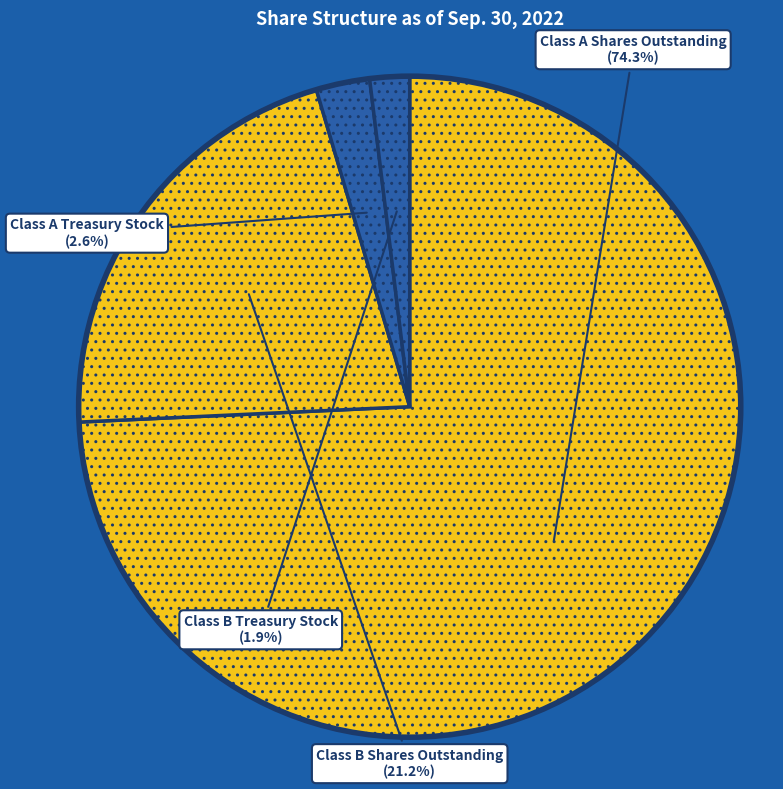

Combined, what portion of the pie is Class A Treasury Stock and Class A Shares Outstanding?

76.9%